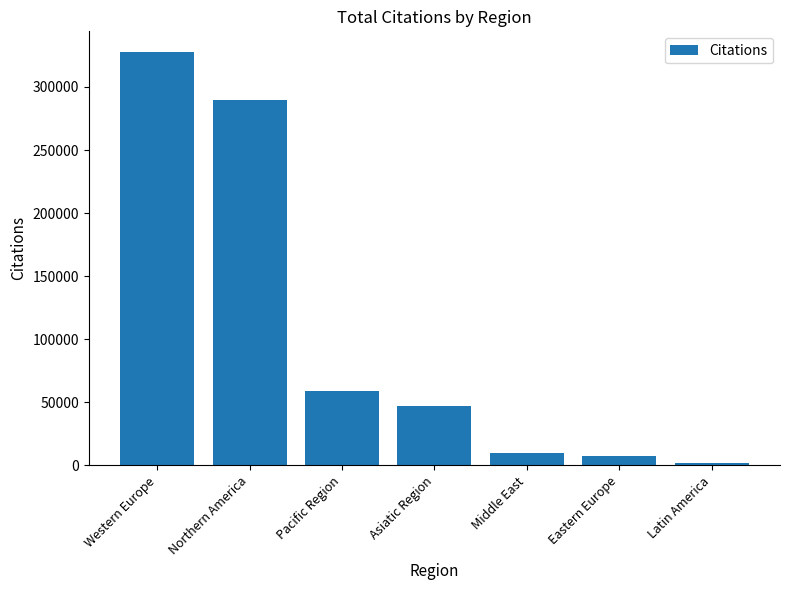

Reading left to right, transcribe all the data shown in this chart.

327741	289490	58973	47378	9531	7392	2111